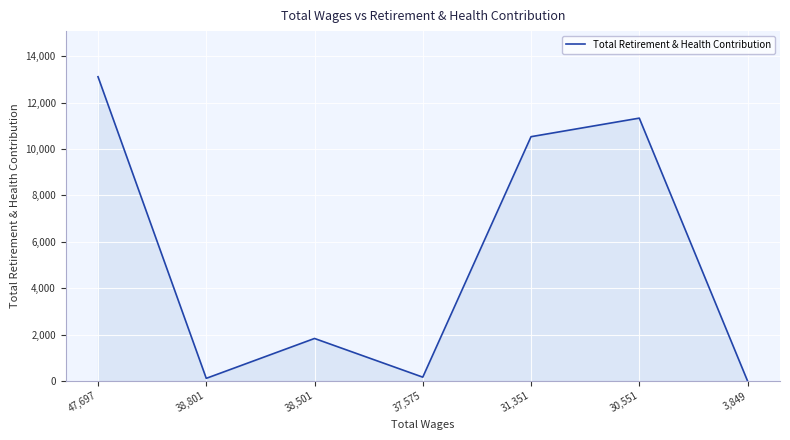

What is the change in value from 38,801 to 38,501?

+1719